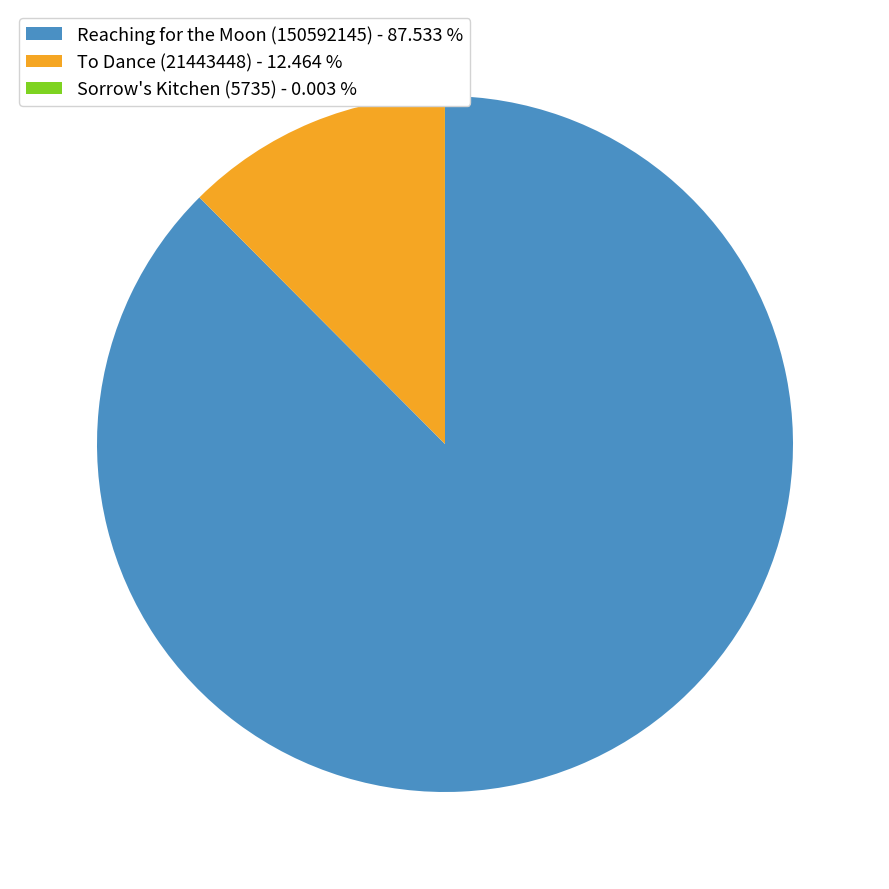

Between To Dance (21443448) - 12.464 % and Reaching for the Moon (150592145) - 87.533 %, which is larger?

Reaching for the Moon (150592145) - 87.533 %